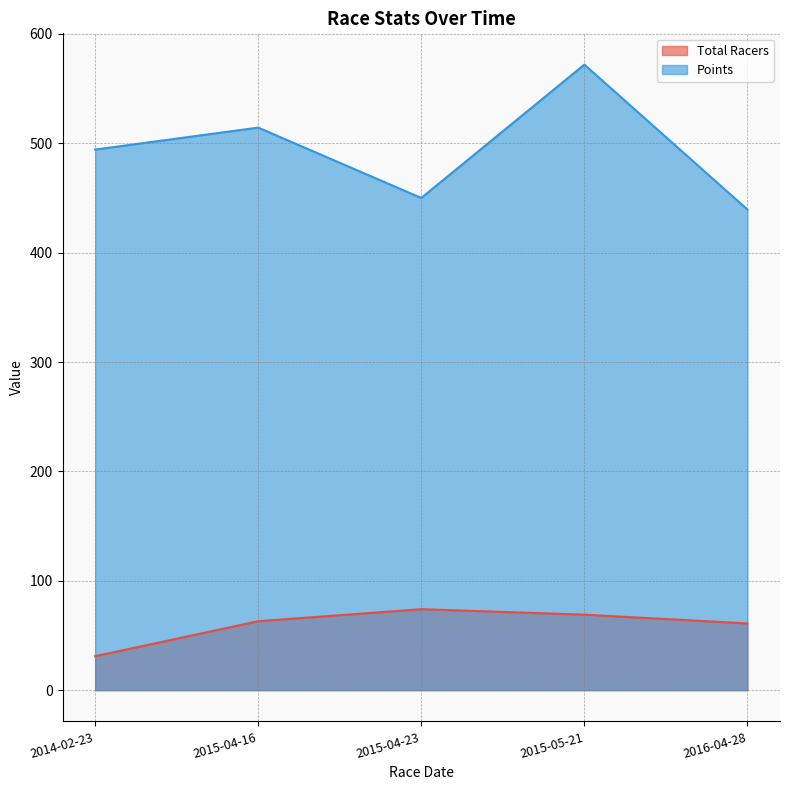

Between 2015-04-16 and 2015-04-23, which series saw the biggest shift?

Points